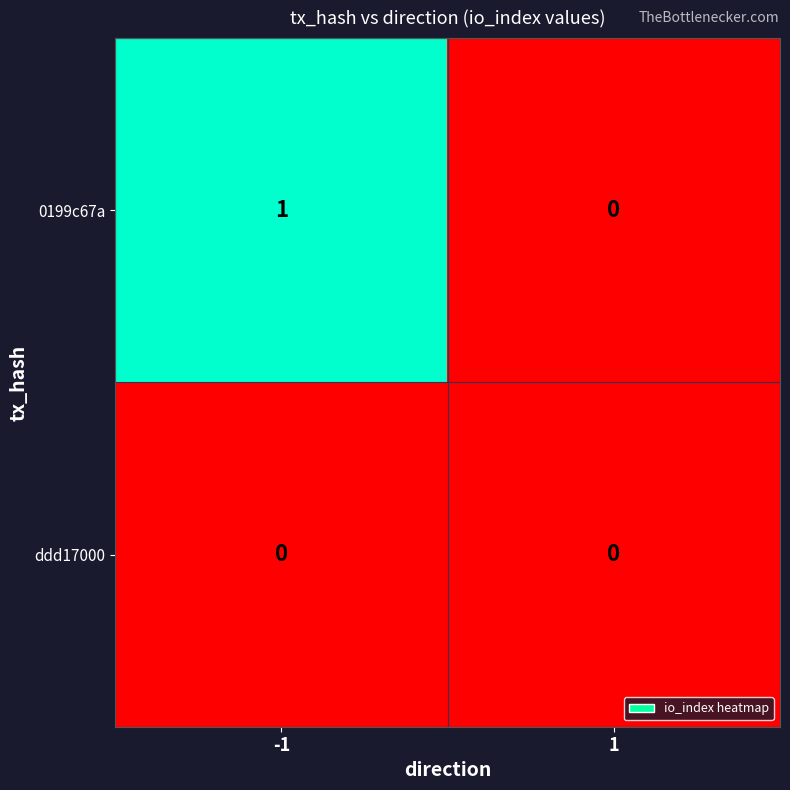

Which series has the largest total across all categories?

0199c67a